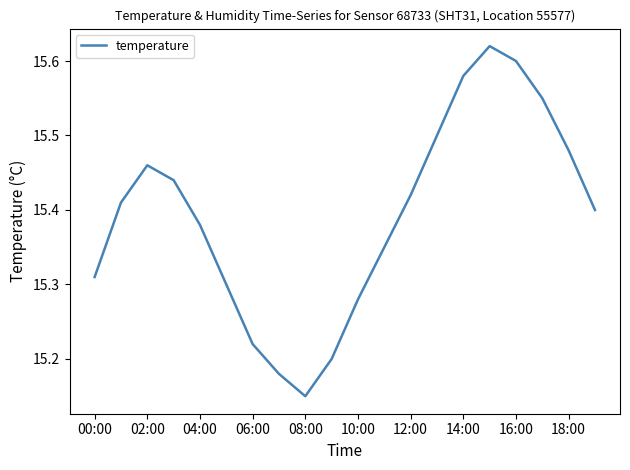

What is the difference between the maximum and minimum values?

0.5